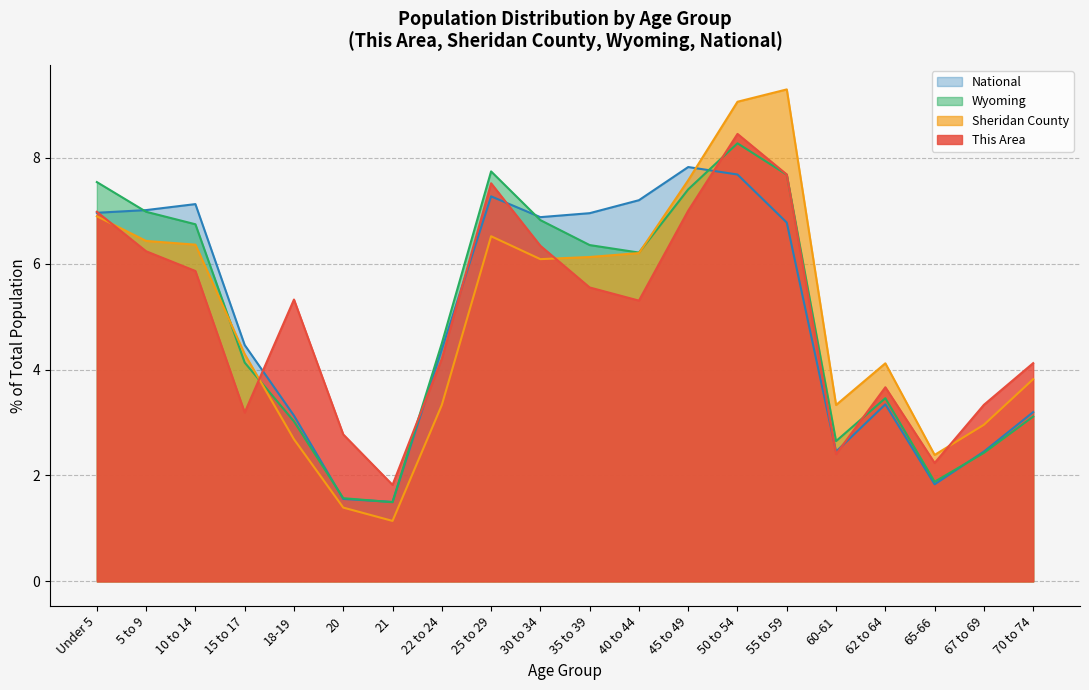

What is the approximate value of This Area at 70 to 74?

4.1